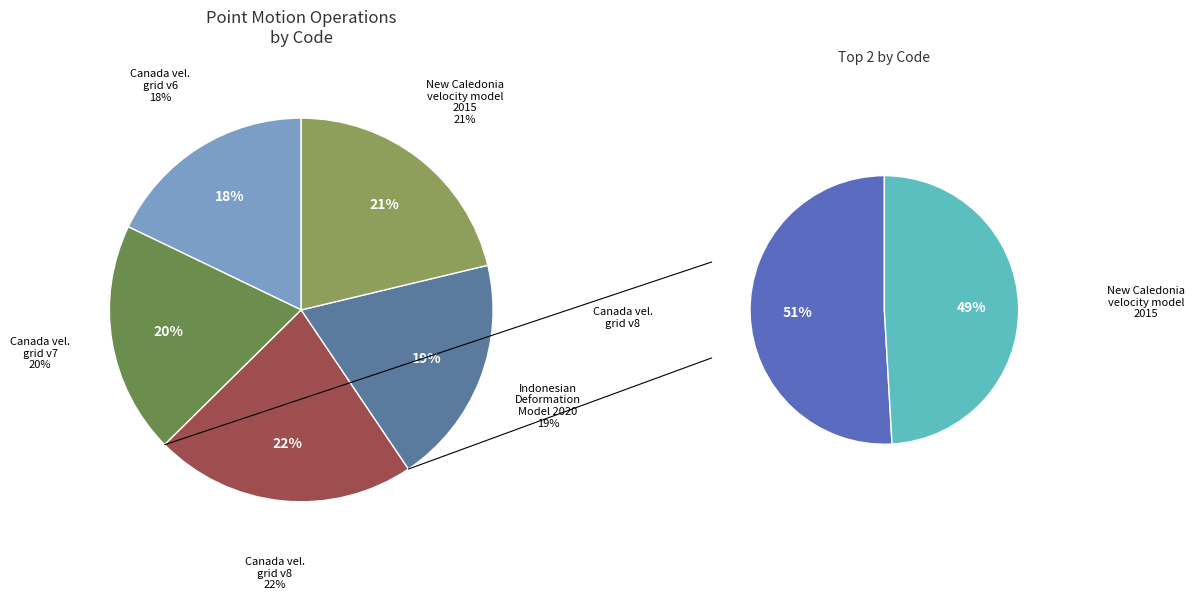

Count the number of slices in the pie.

5